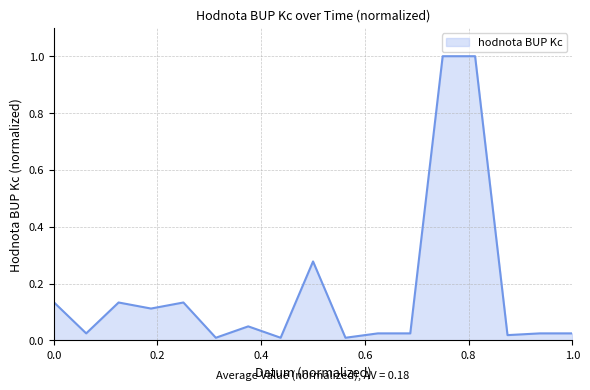

True or false: the data has more than 0 interior local peaks.

True